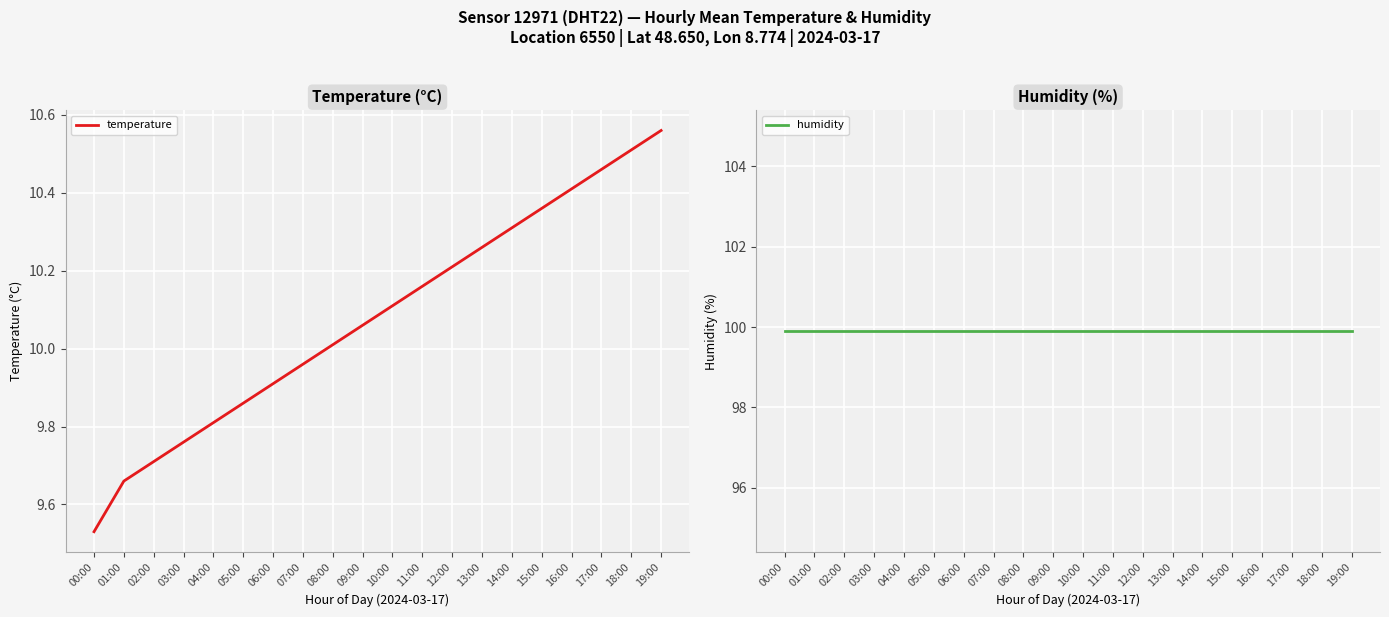

The value of humidity at 11:00 is 99.9. True or false?

True